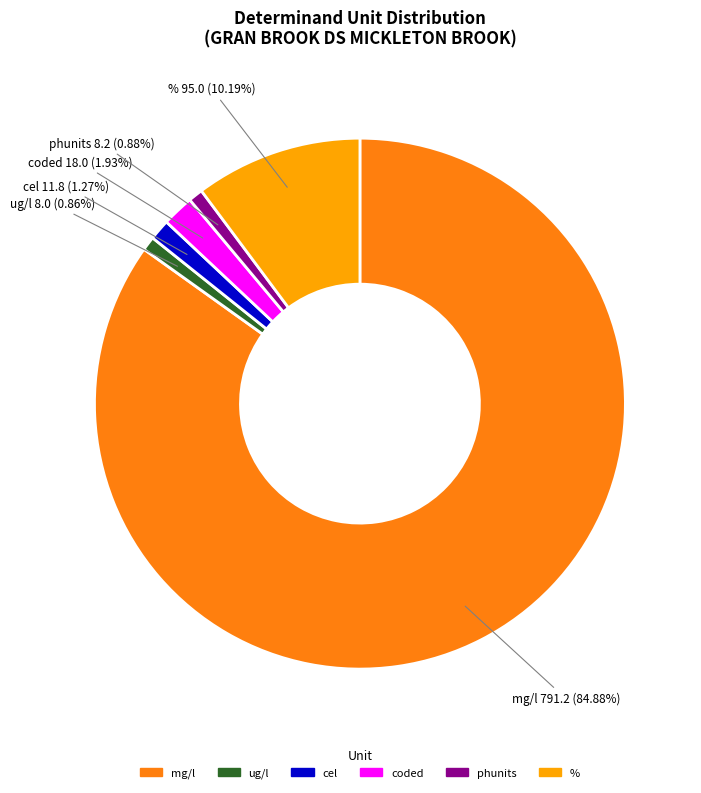

Do coded and cel together represent more than half of the pie?

No